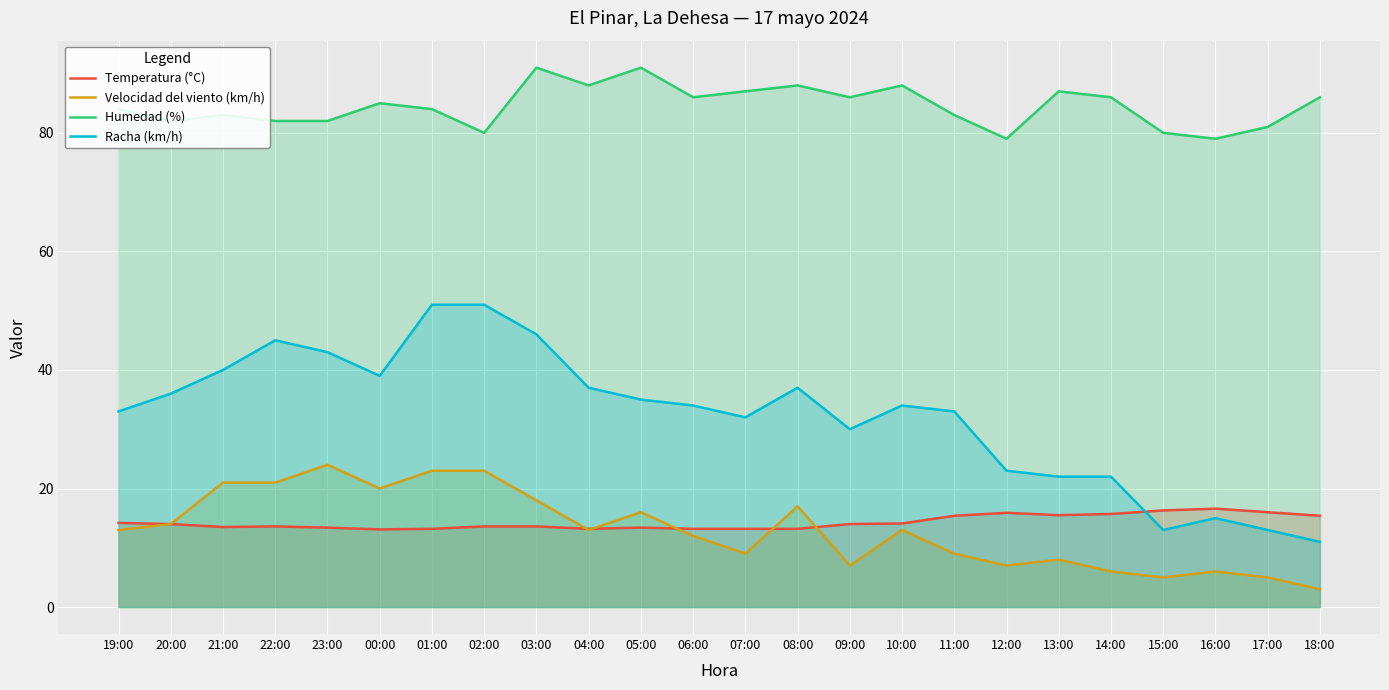

True or false: Humedad (%) and Temperatura (°C) cross at least once.

False